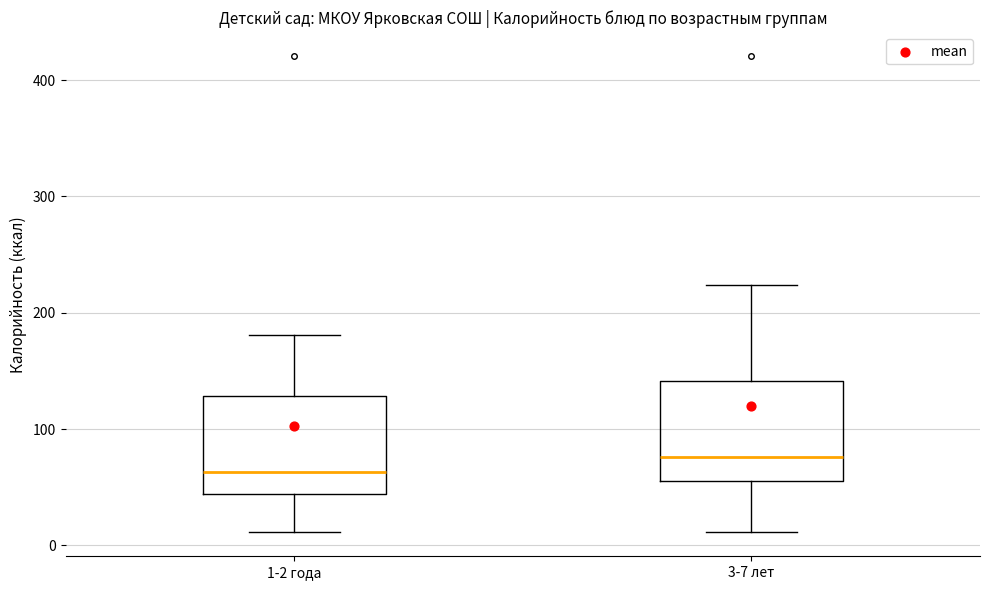

Reading left to right, read every box against the y-axis: the position of its median line, the range the box covers, and the ends of its whiskers. The values are not printed on the chart, so give them approximately, as read against the axis.

1-2 года: median 60, box 40 to 130, whiskers 10 to 180
3-7 лет: median 80, box 60 to 140, whiskers 10 to 220